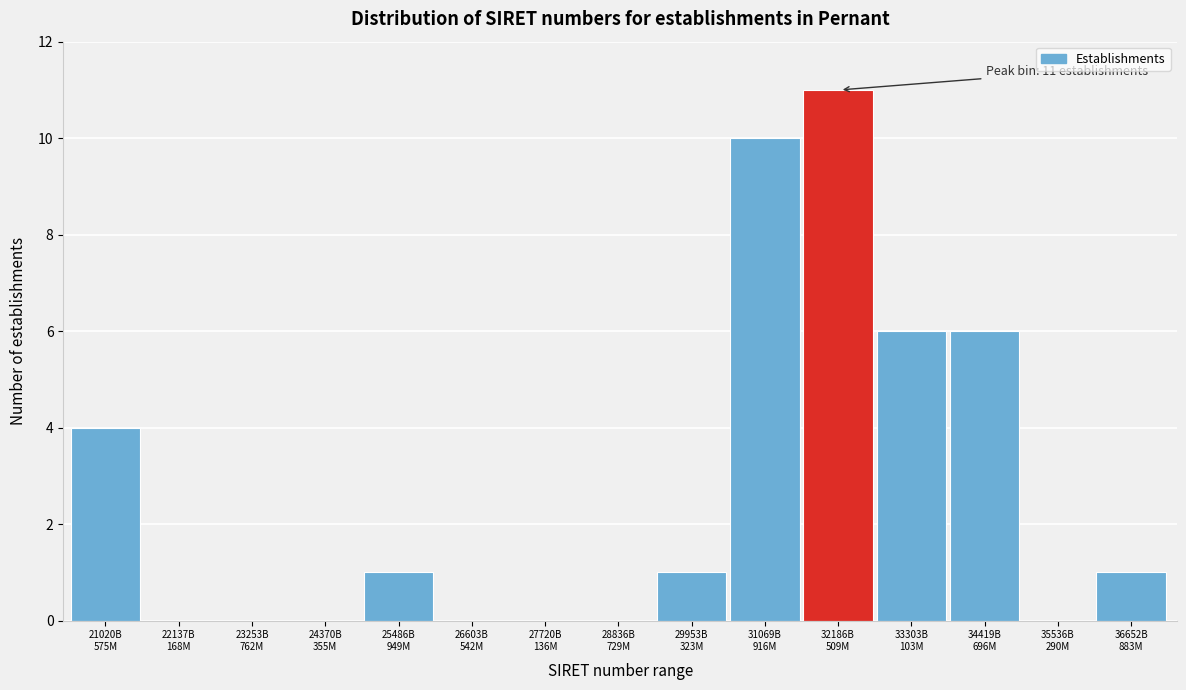

What is the sum of all values?

40